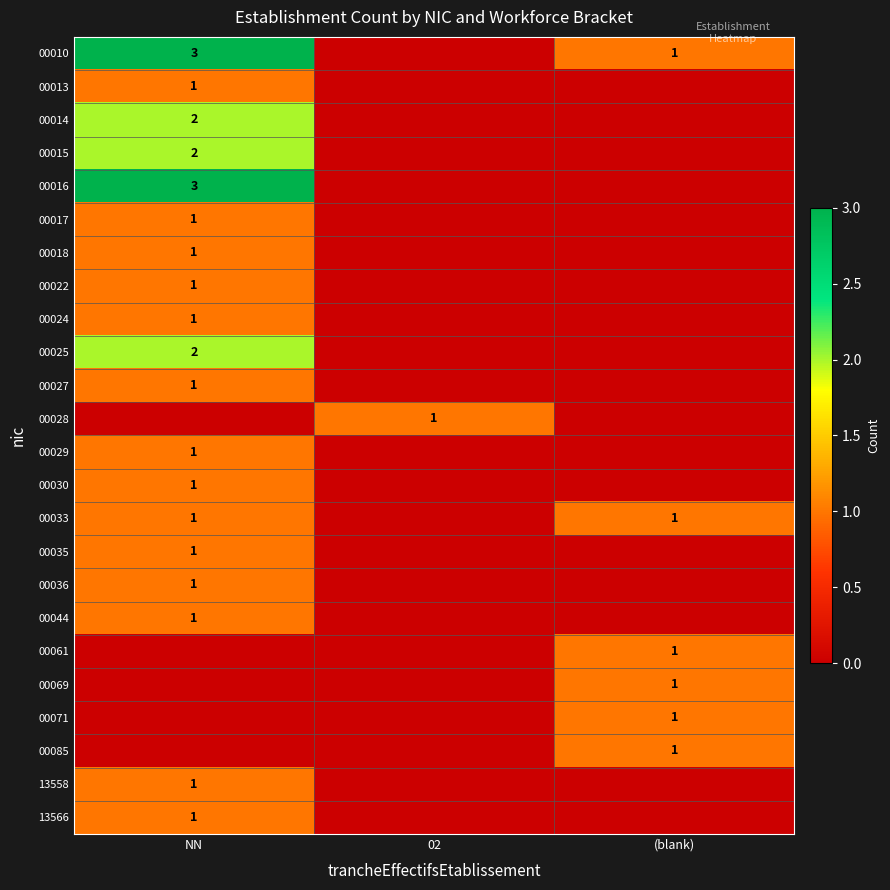

Which category has the lowest value across all series?

02